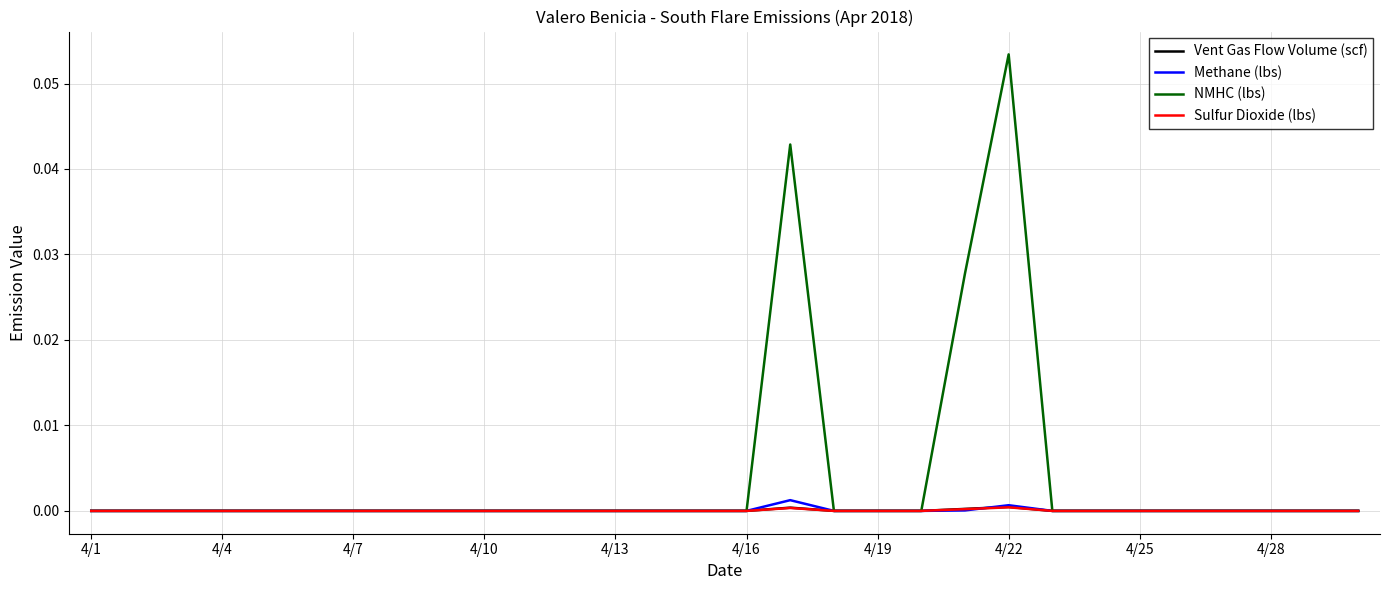

Which series has the largest range (max minus min)?

NMHC (lbs)